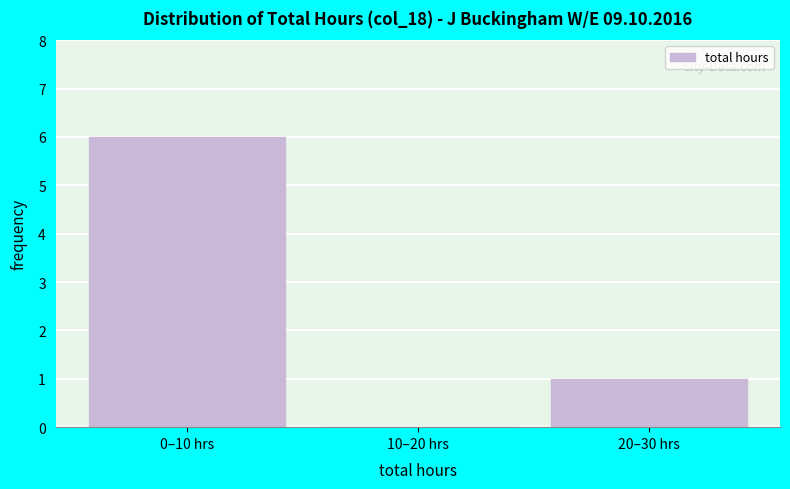

Reading right to left, what are all the values shown in this chart?

20–30 hrs=1	10–20 hrs=0	0–10 hrs=6